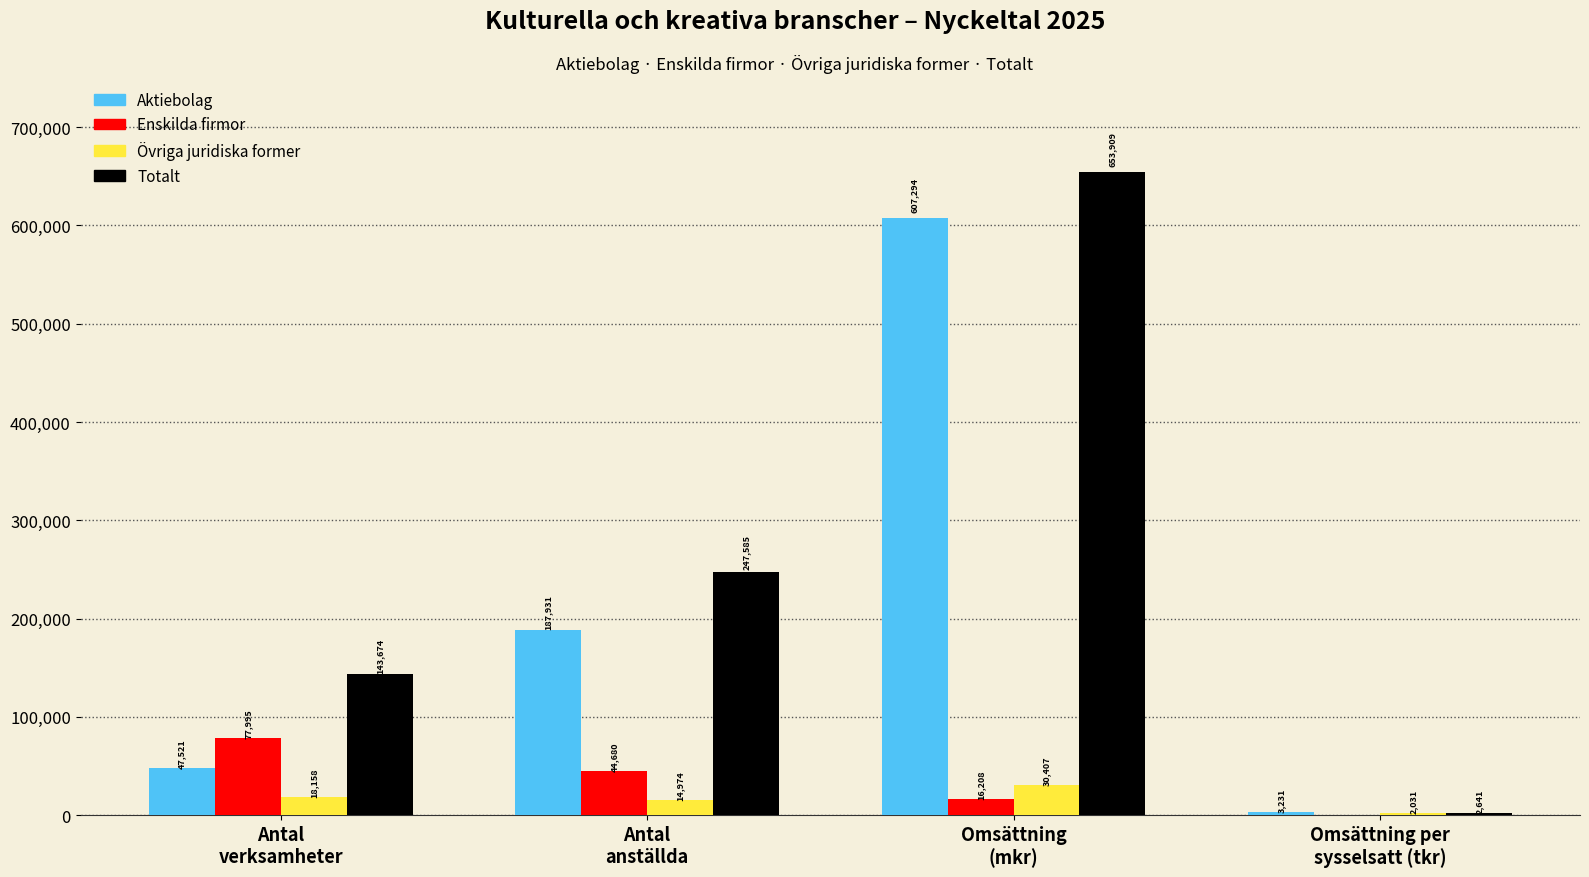

Is the value of Enskilda firmor at Omsättning per
sysselsatt (tkr) greater than the value of Totalt at Omsättning
(mkr)?

No